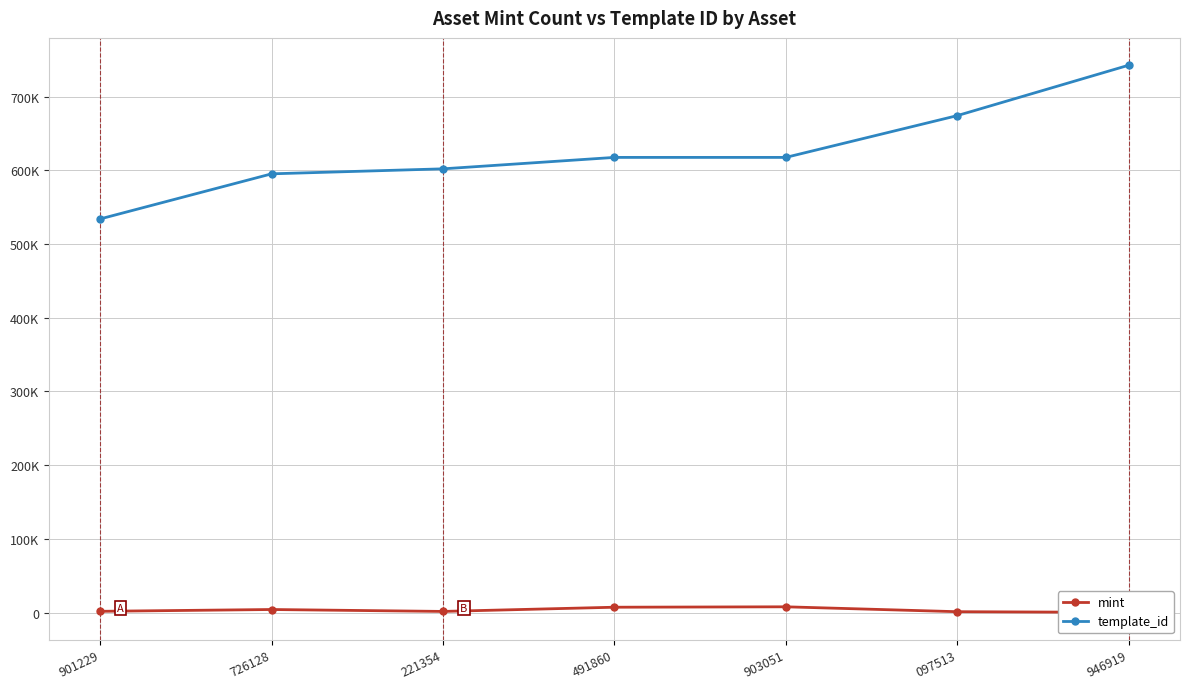

Where does the mint series first go above 1771?

726128